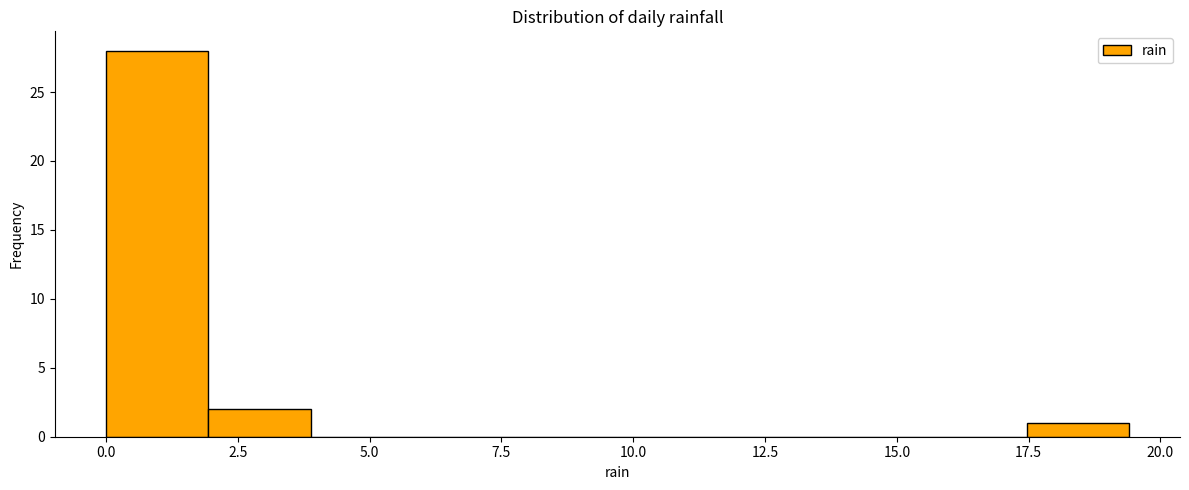

Read against the x-axis, roughly where is the centre of the tallest bar?

1.0